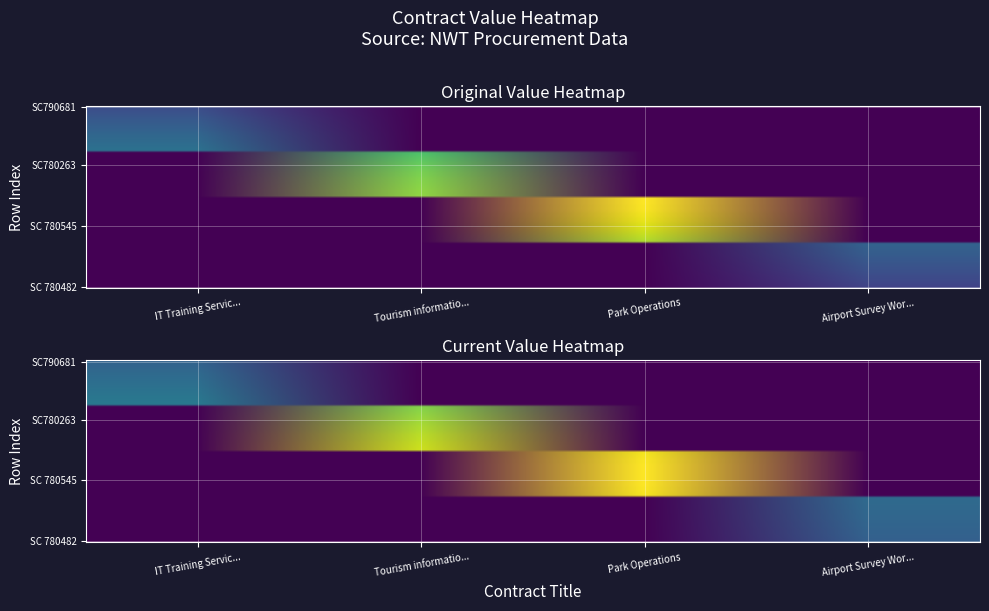

Reading left to right, what are all the values shown in this chart?

IT Training Services: 18352.5	0.0	0.0	0.0
Tourism information services: 0.0	64288.9	0.0	0.0
Park Operations: 0.0	0.0	78000.0	0.0
Airport Survey Work: 0.0	0.0	0.0	21600.0